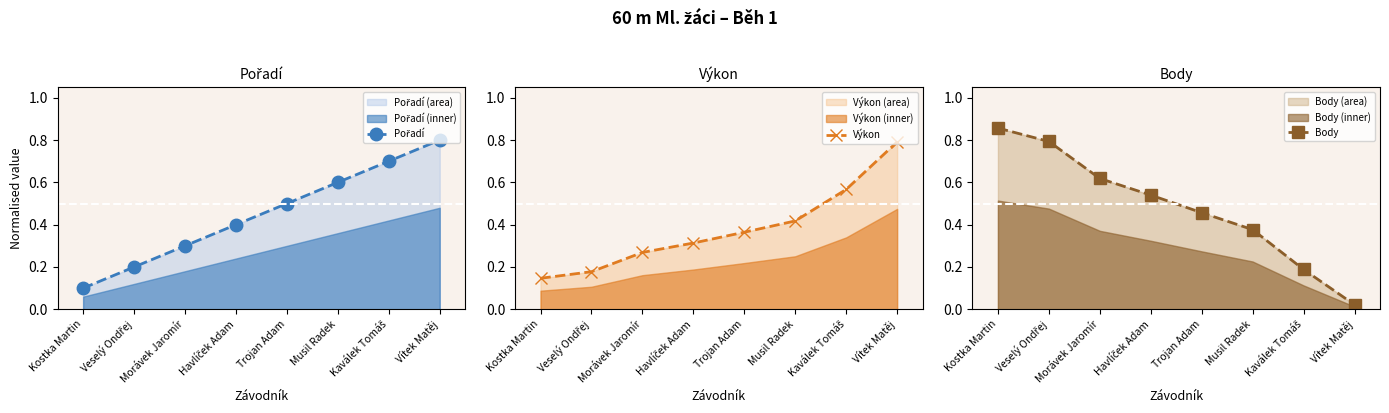

How many lines are shown in the chart?

3